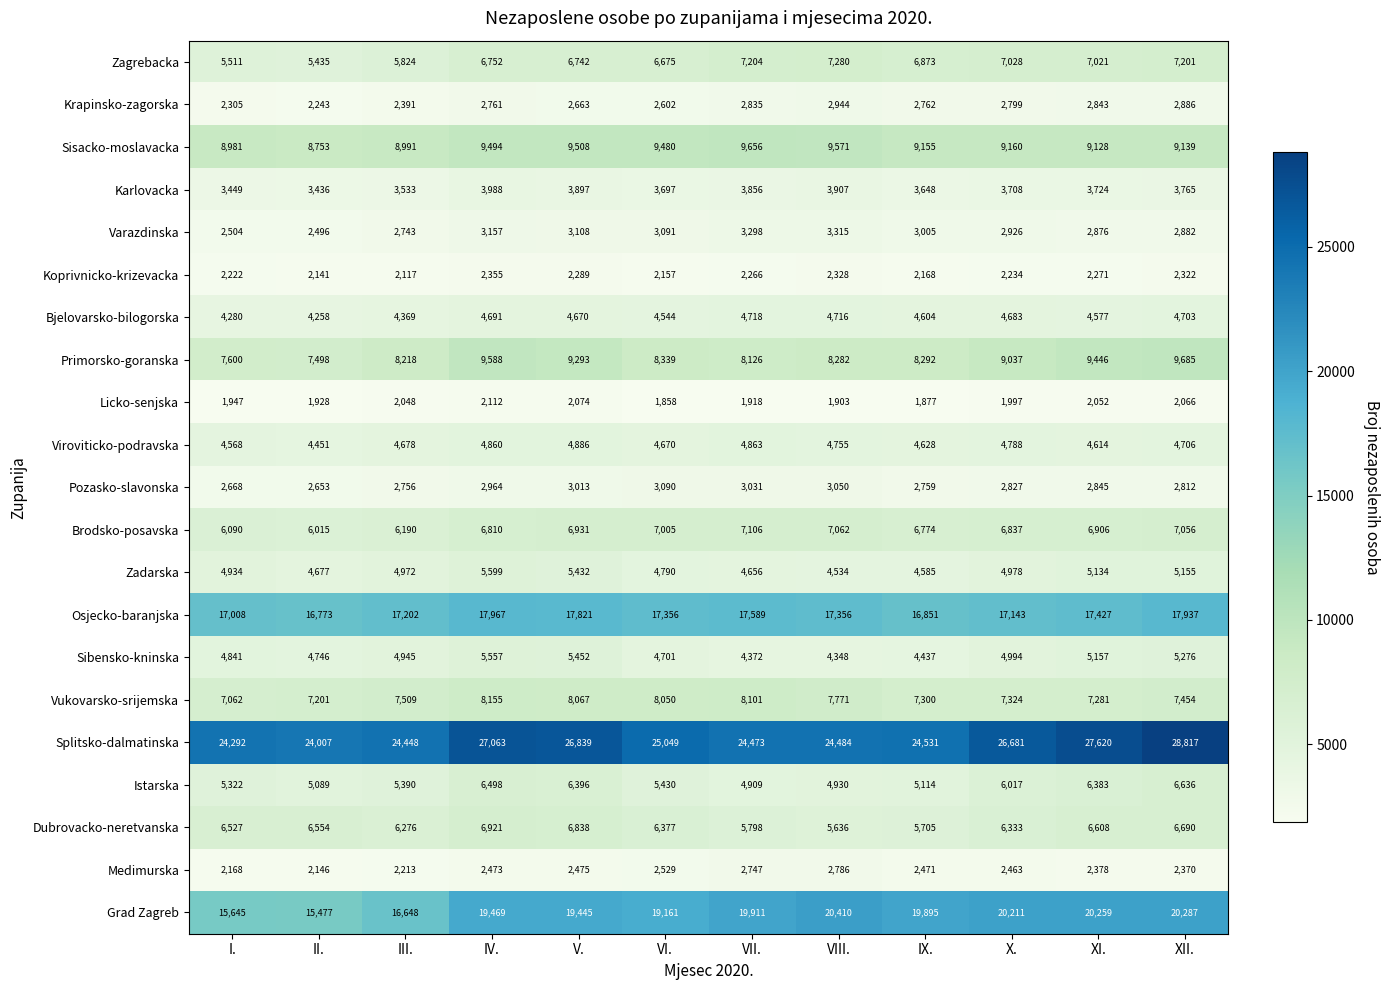

What is the sum of the Dubrovacko-neretvanska values at VIII. and IX.?

11341